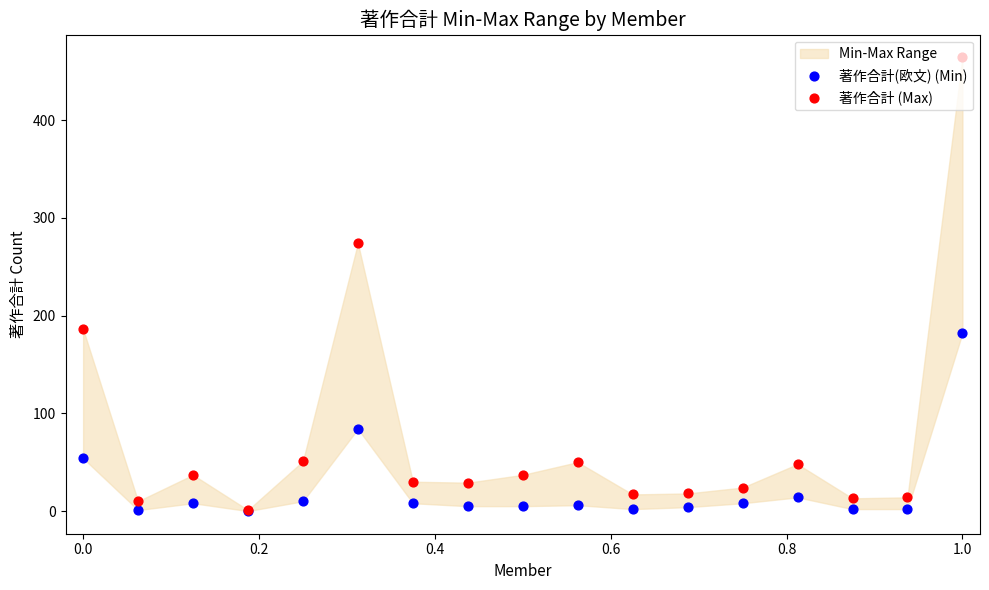

Which series has the widest spread of Y values?

著作合計 (Max)